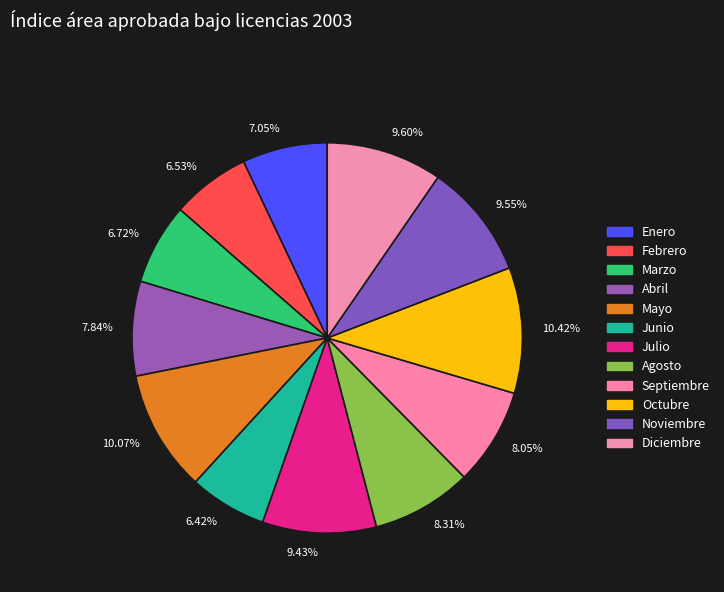

How much of the chart is everything except Diciembre?

90.4%